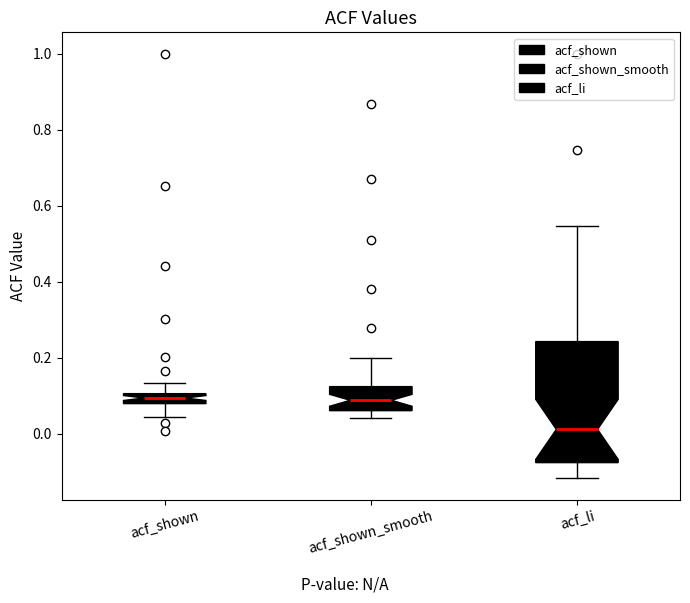

Where does the median line of the box for acf_li sit on the y-axis? The values are not printed on the chart, so give them approximately, as read against the axis.

0.02